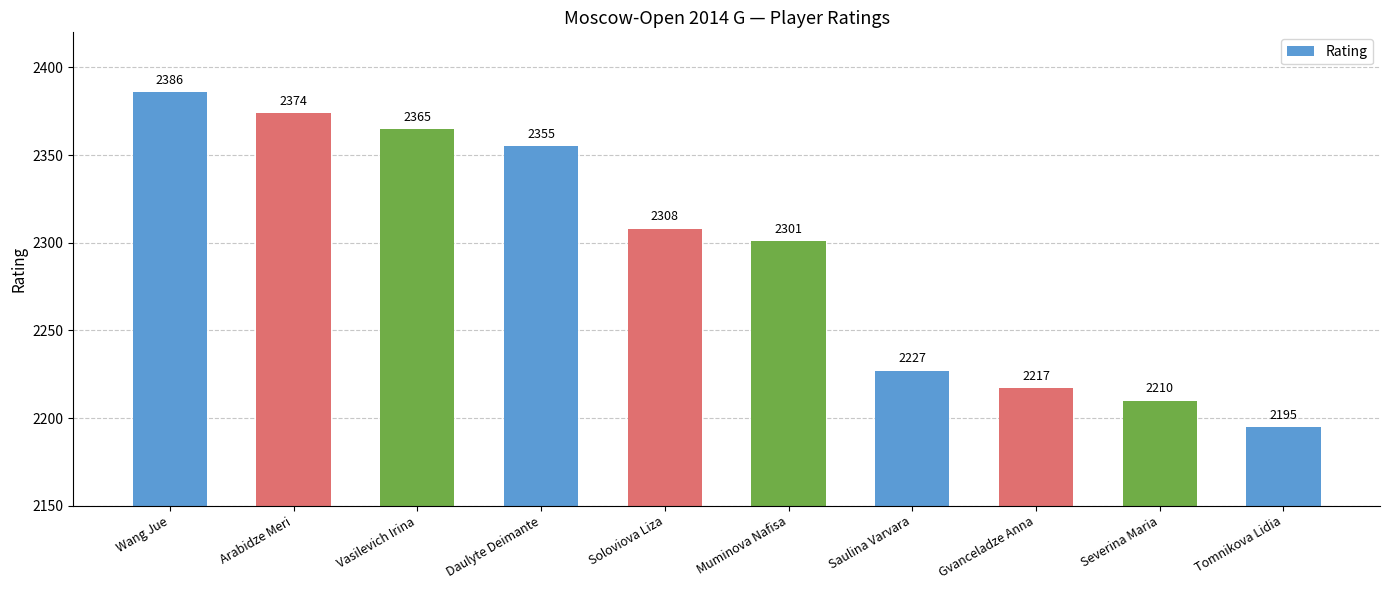

Read the value at Muminova Nafisa.

2301